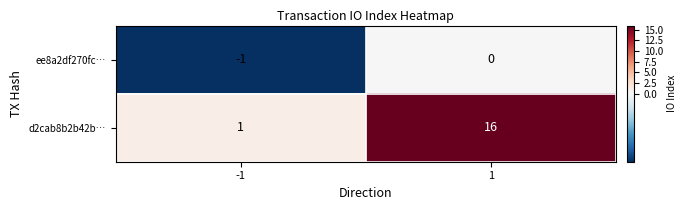

What is the sum of the d2cab8b2b42b… values at 1 and -1?

17